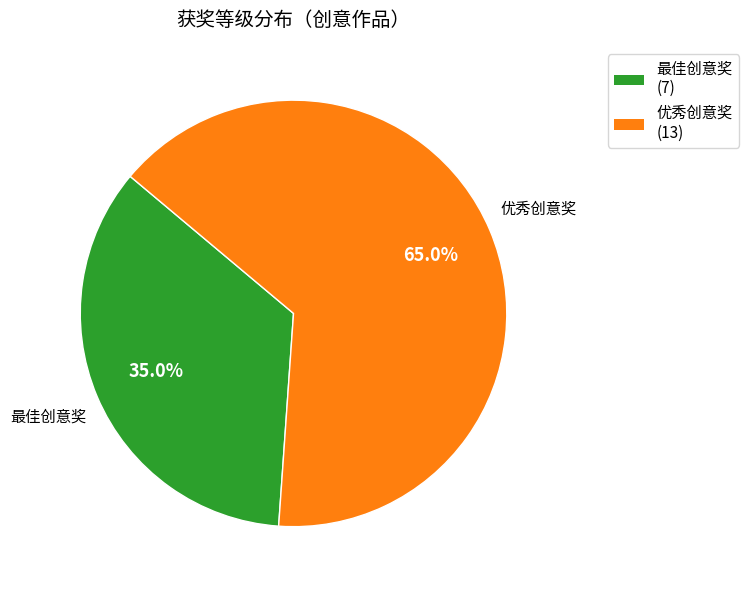

To the nearest percent, what portion does 最佳创意奖 represent?

35%